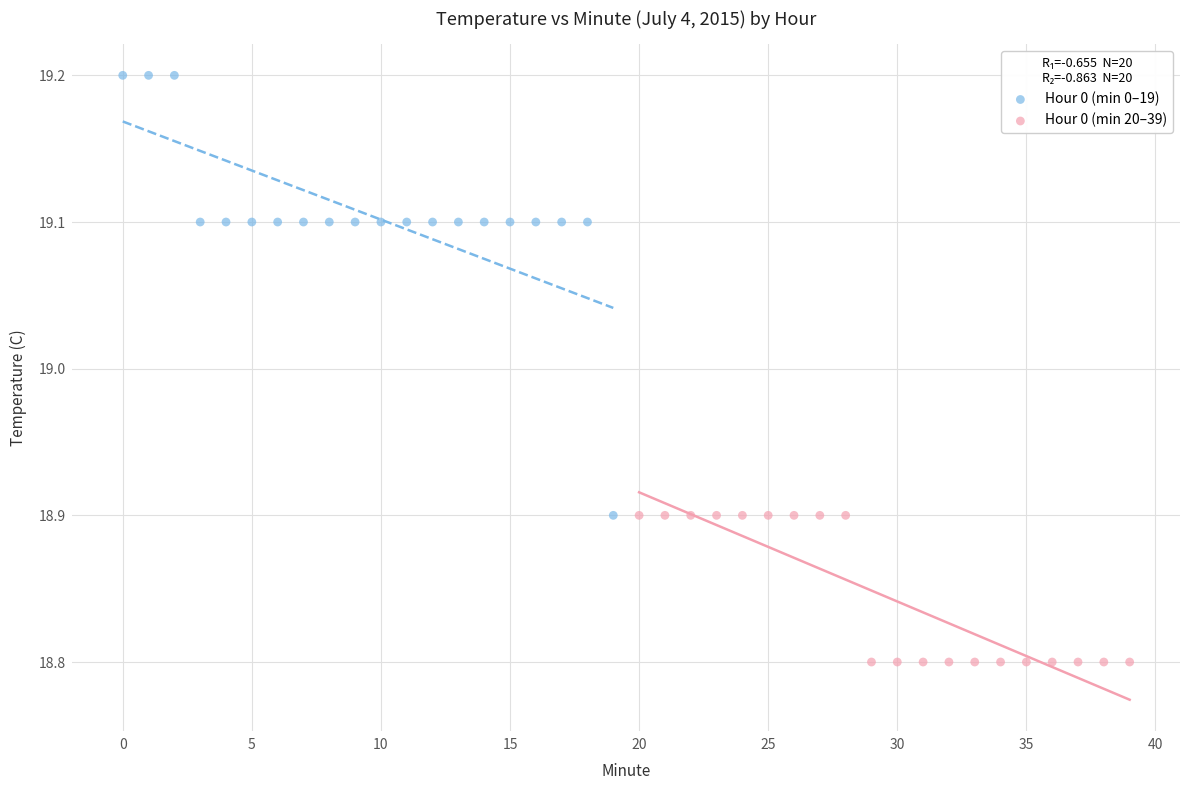

What are all the series names shown in the legend?

Hour 0 (min 0–19), Hour 0 (min 20–39)